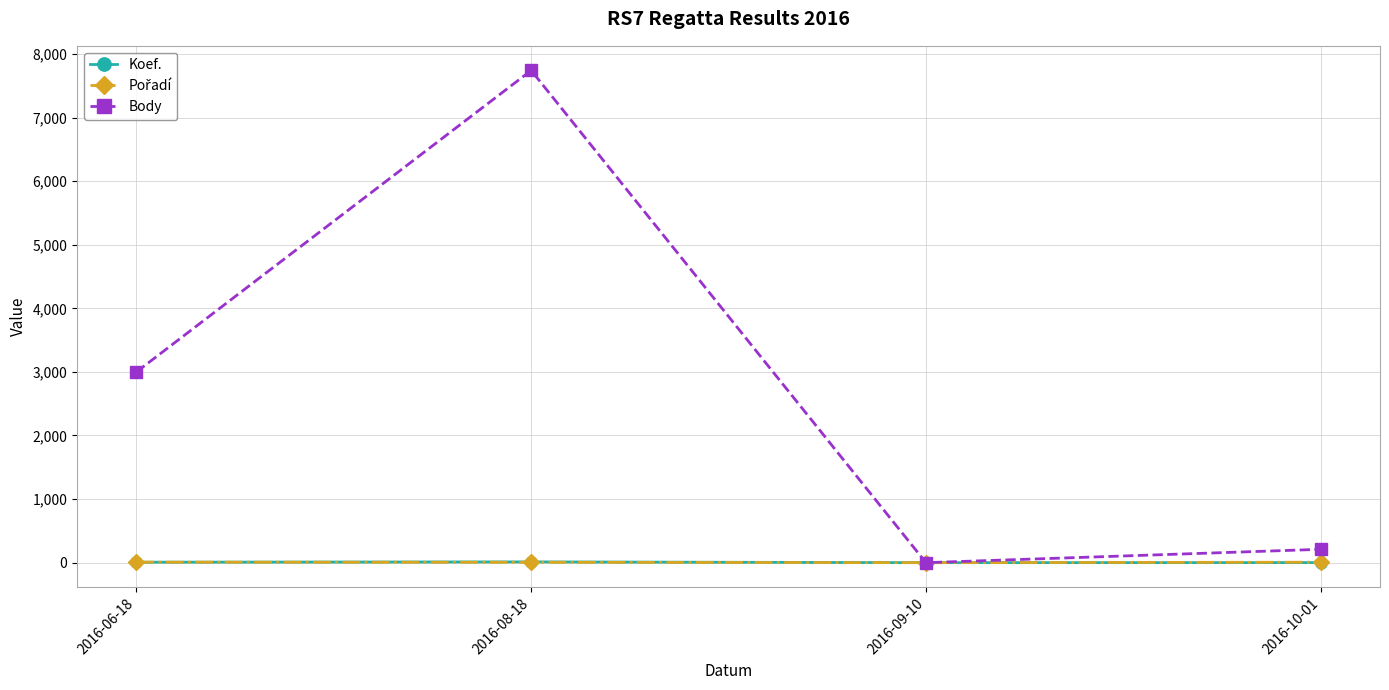

What is the total value across all series at 2016-06-18?

3014